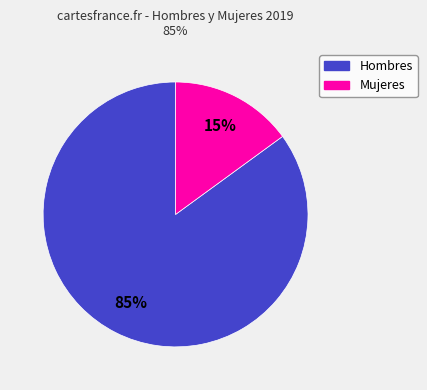

Is there any slice that represents more than half of the pie?

Yes